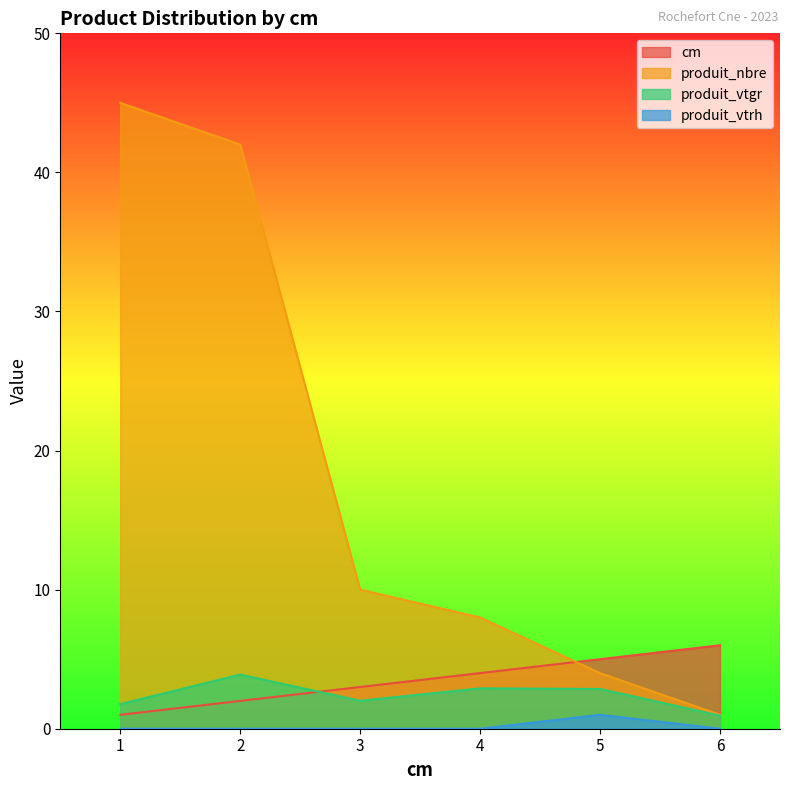

At how many categories does at least one series exceed 22?

2